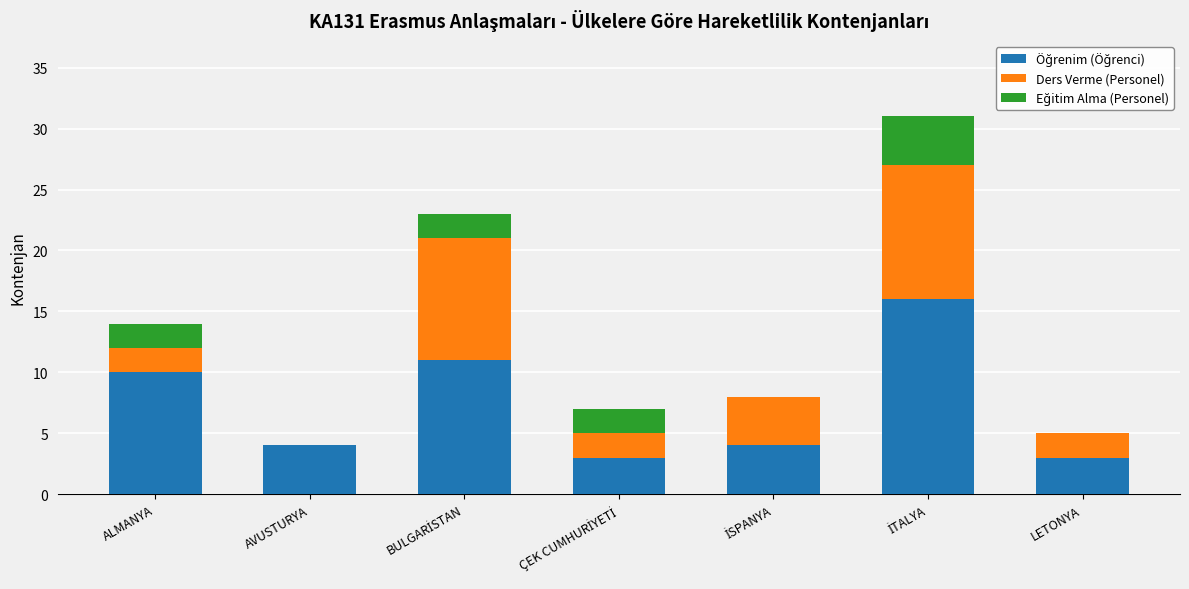

What is the total value across all series at AVUSTURYA?

4